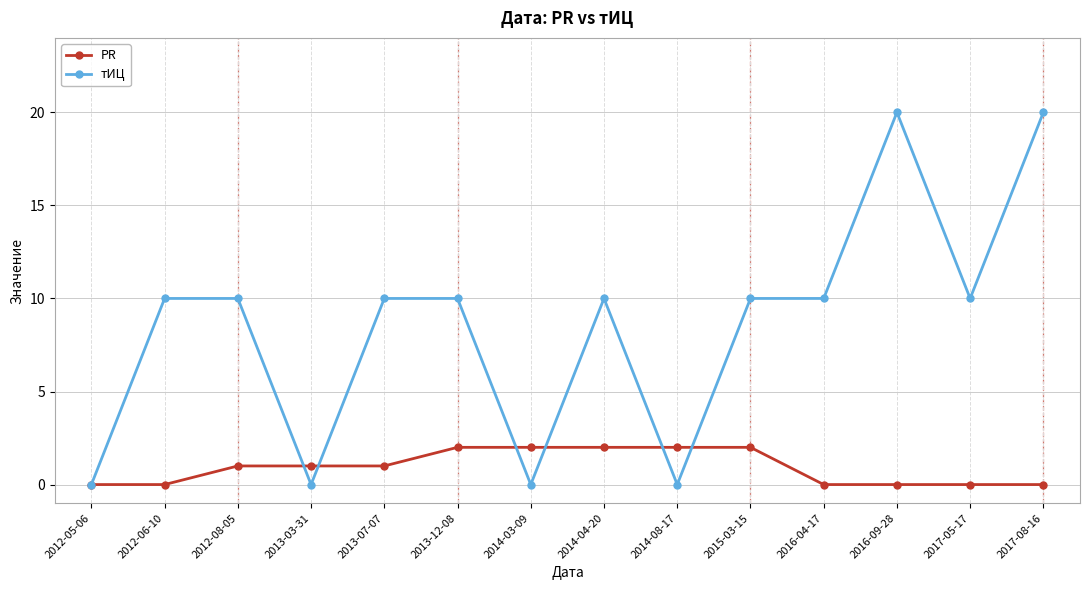

Reading right to left, list all the values displayed in this chart.

PR: 0	0	0	0	2	2	2	2	2	1	1	1	0	0
тИЦ: 20	10	20	10	10	0	10	0	10	10	0	10	10	0